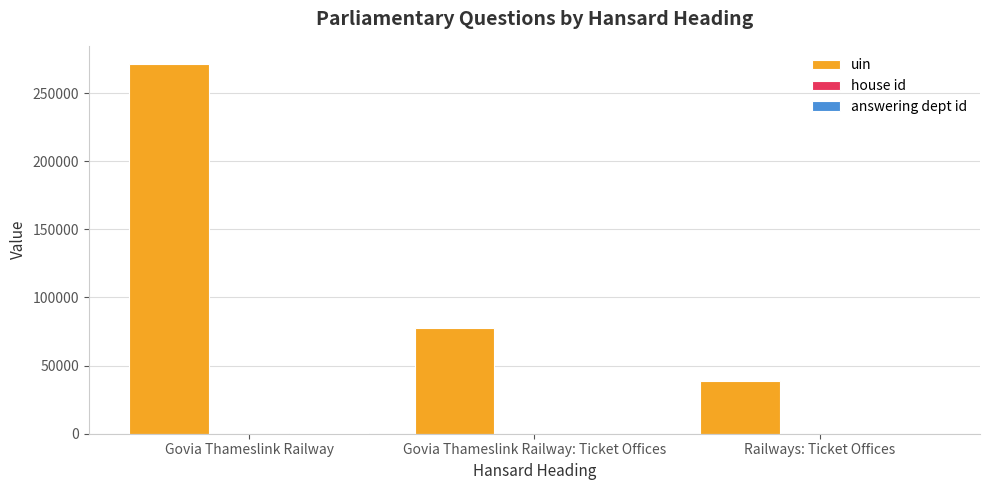

At which label is uin closest to 154927?

Govia Thameslink Railway: Ticket Offices